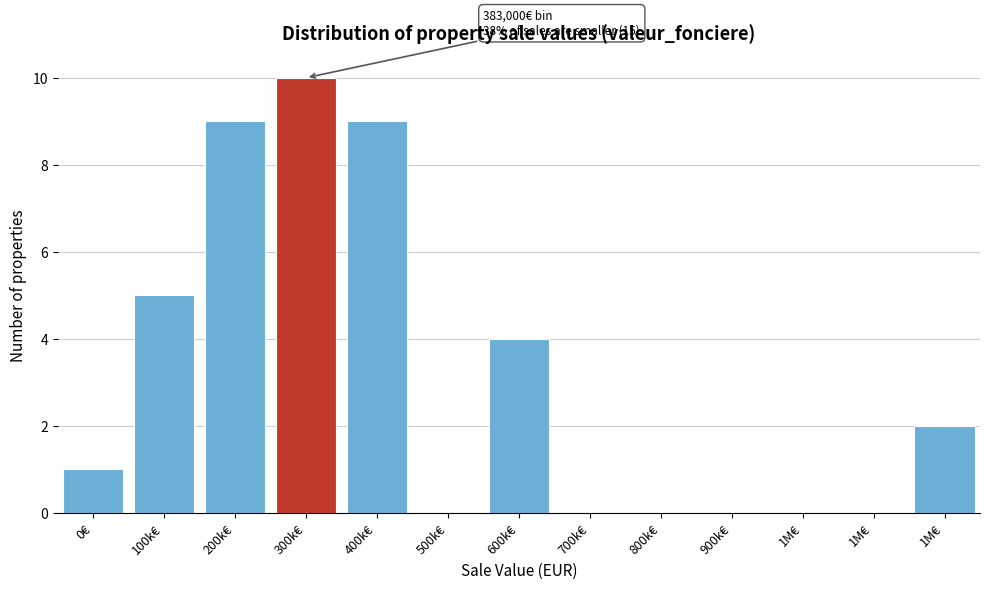

How many distinct data groups are displayed?

1